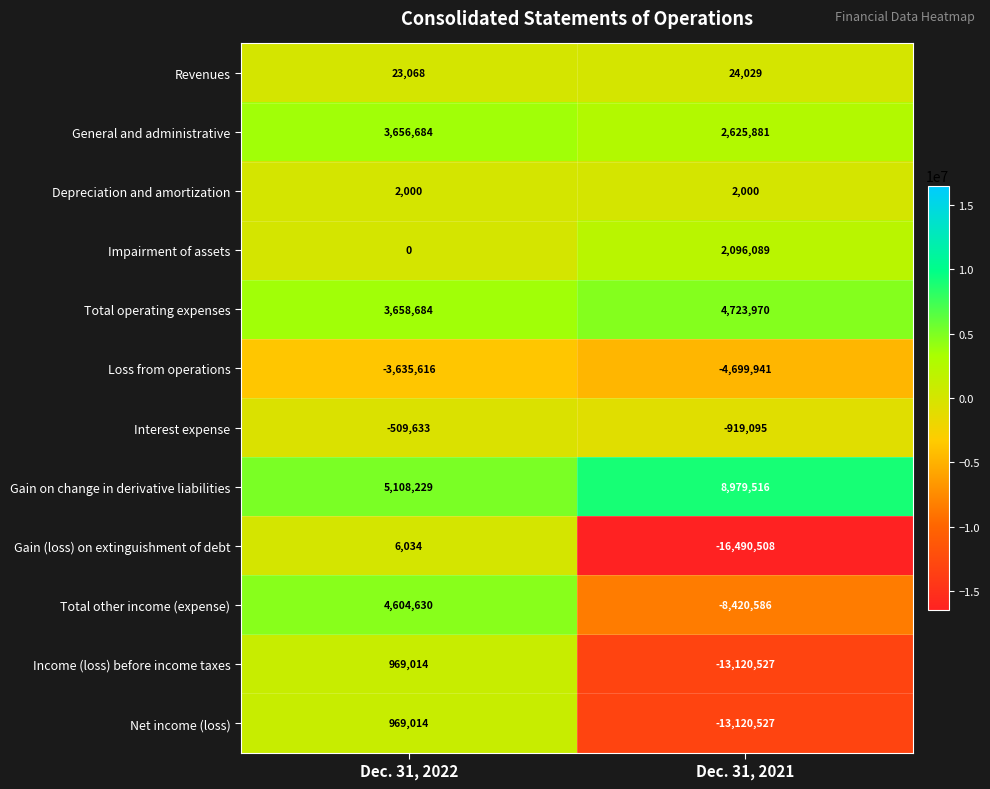

Which series has the largest range (max minus min)?

Gain (loss) on extinguishment of debt